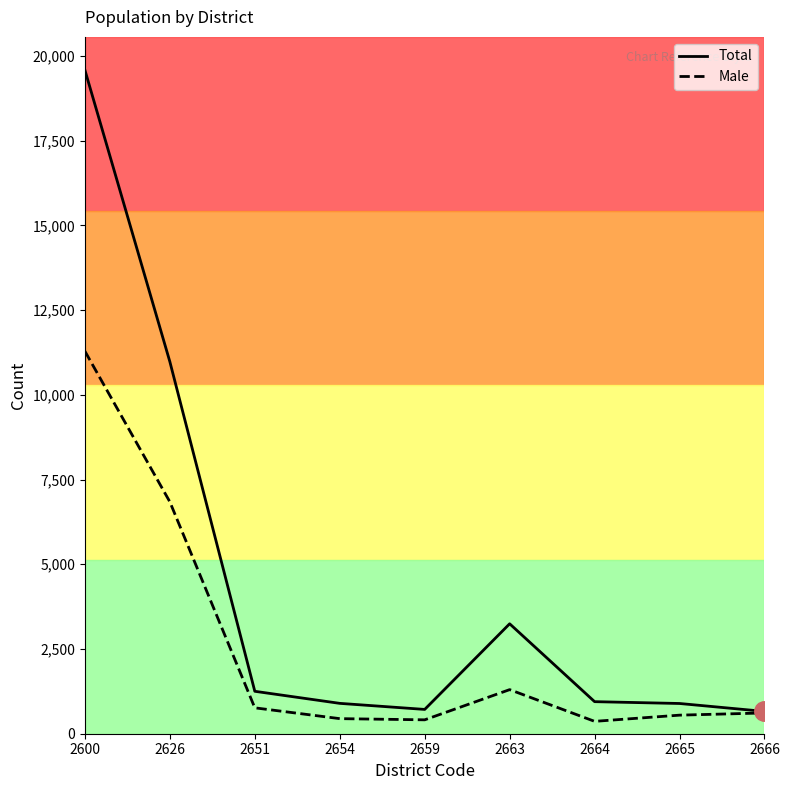

What is the maximum value shown in the chart?

19583